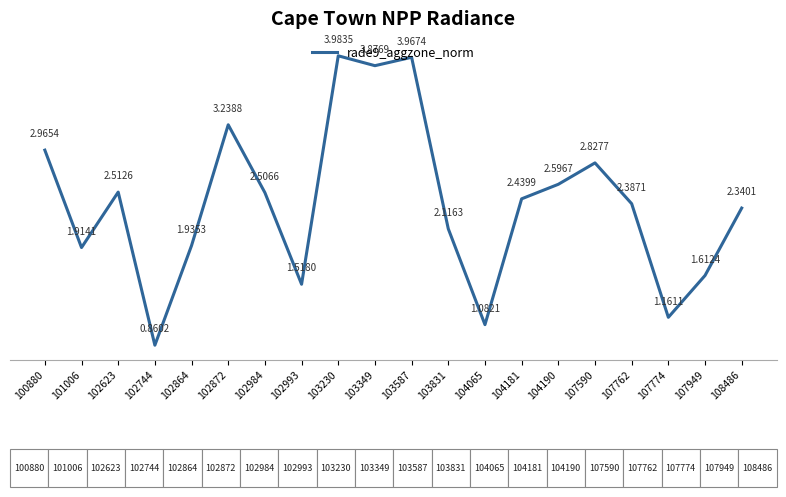

What is the sum of all values?

47.8